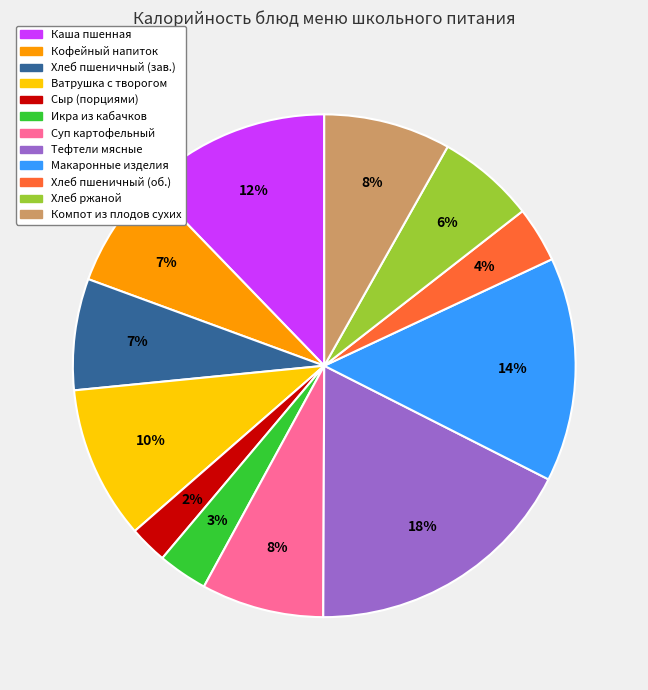

To the nearest percent, what is the average slice percentage?

8%